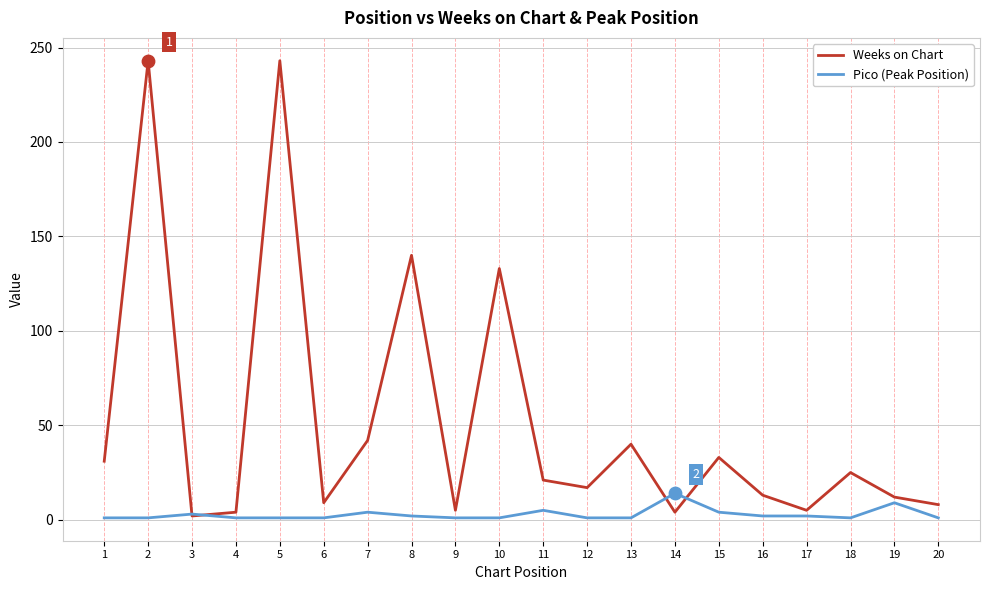

What are all the series names shown in the legend?

Weeks on Chart, Pico (Peak Position)